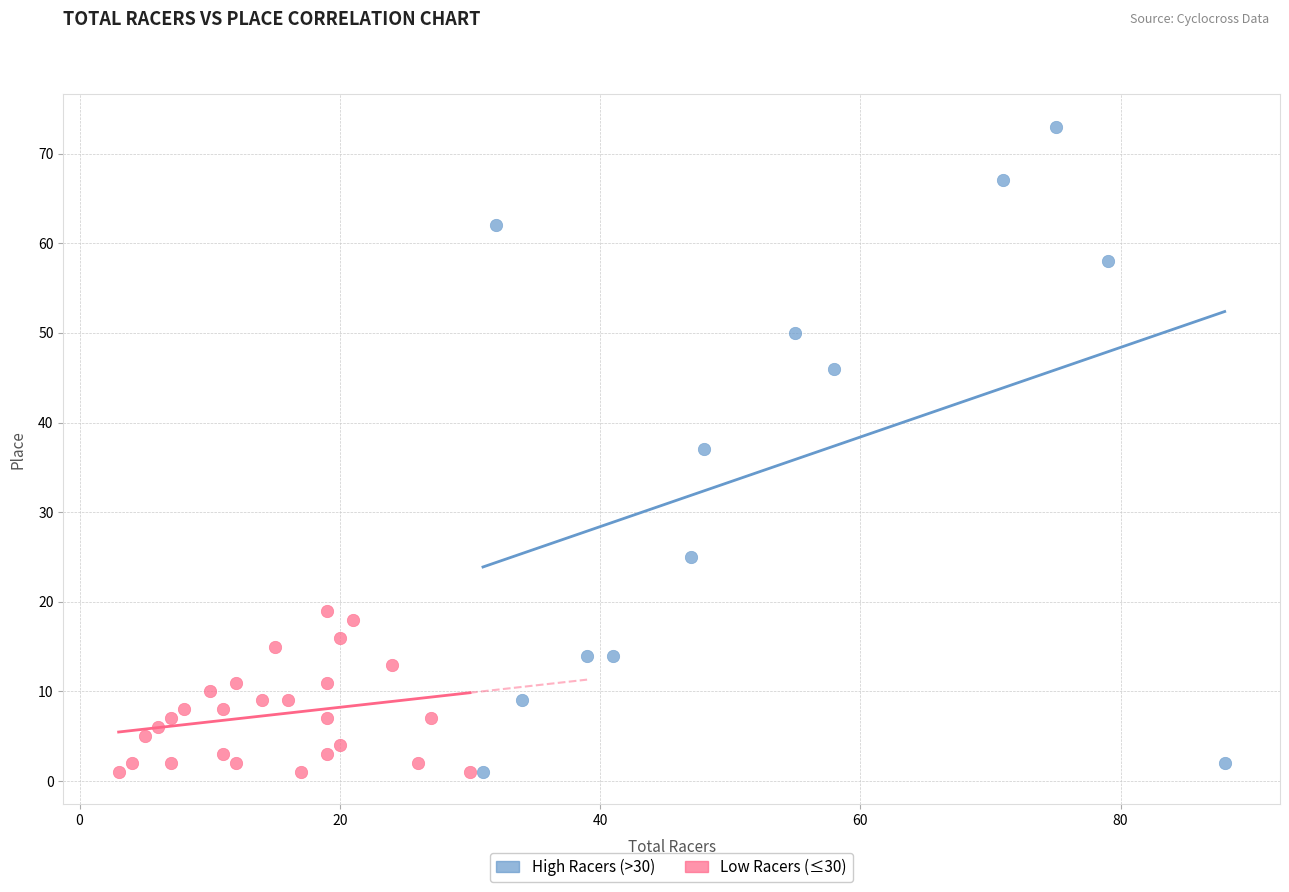

What are all the series names shown in the legend?

High Racers (>30), Low Racers (≤30)